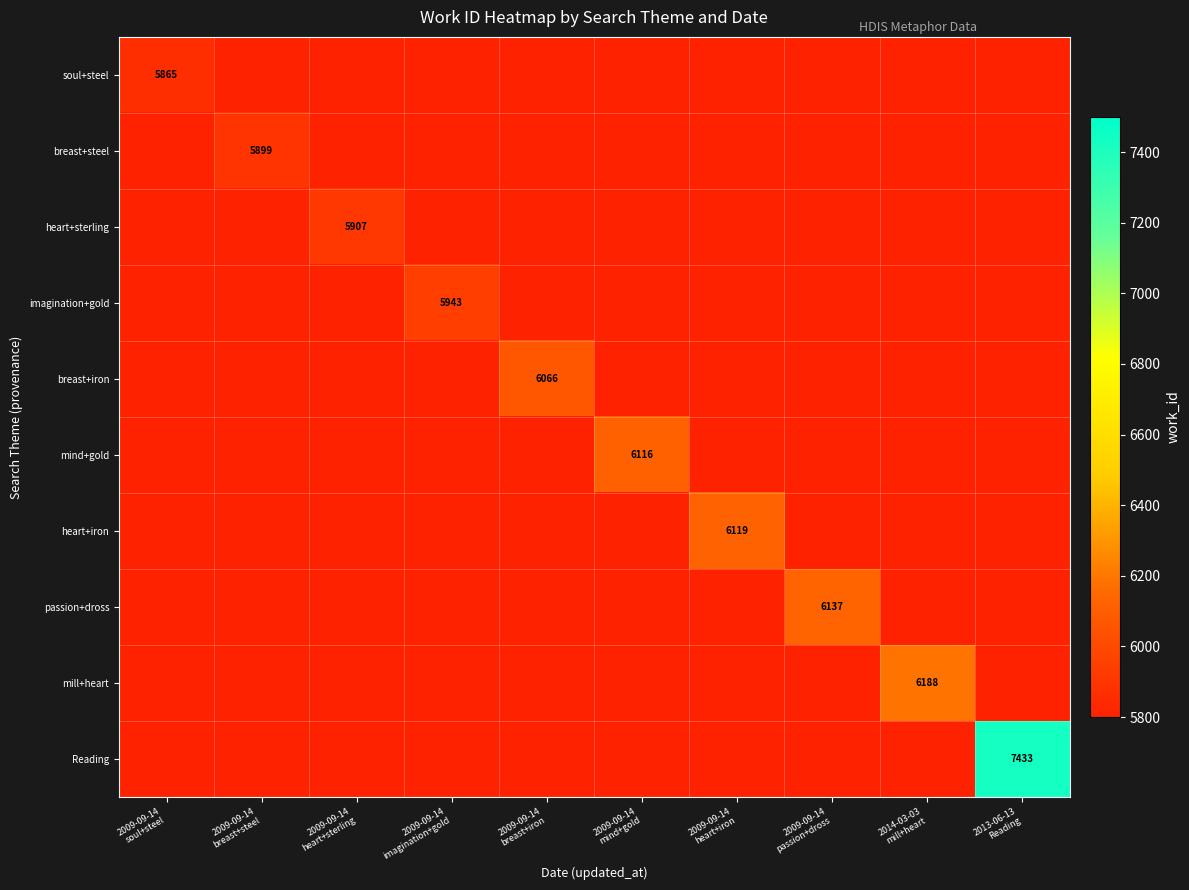

What is the total value across all series at 2009-09-14
breast+steel?

58099